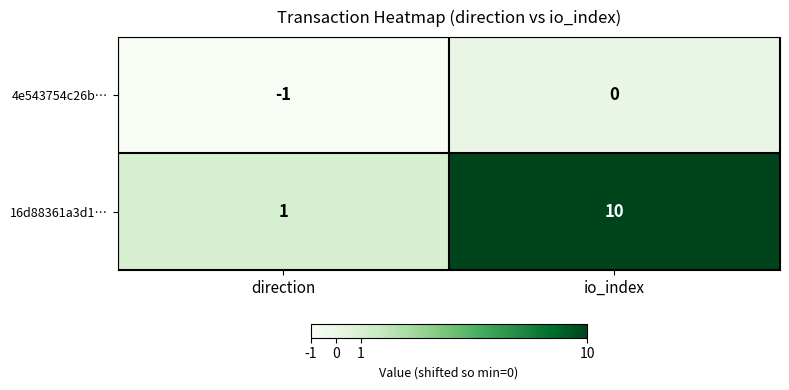

The value of 4e543754c26b… at io_index is 1. True or false?

False